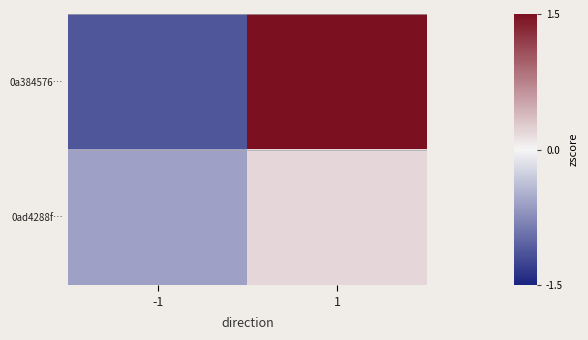

What is the greatest value displayed?

1.5